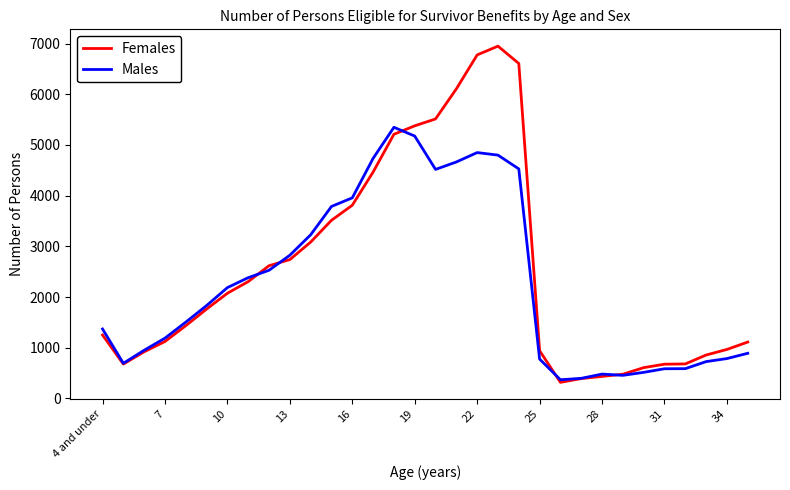

List the series in order of their peak value, lowest first.

Males, Females